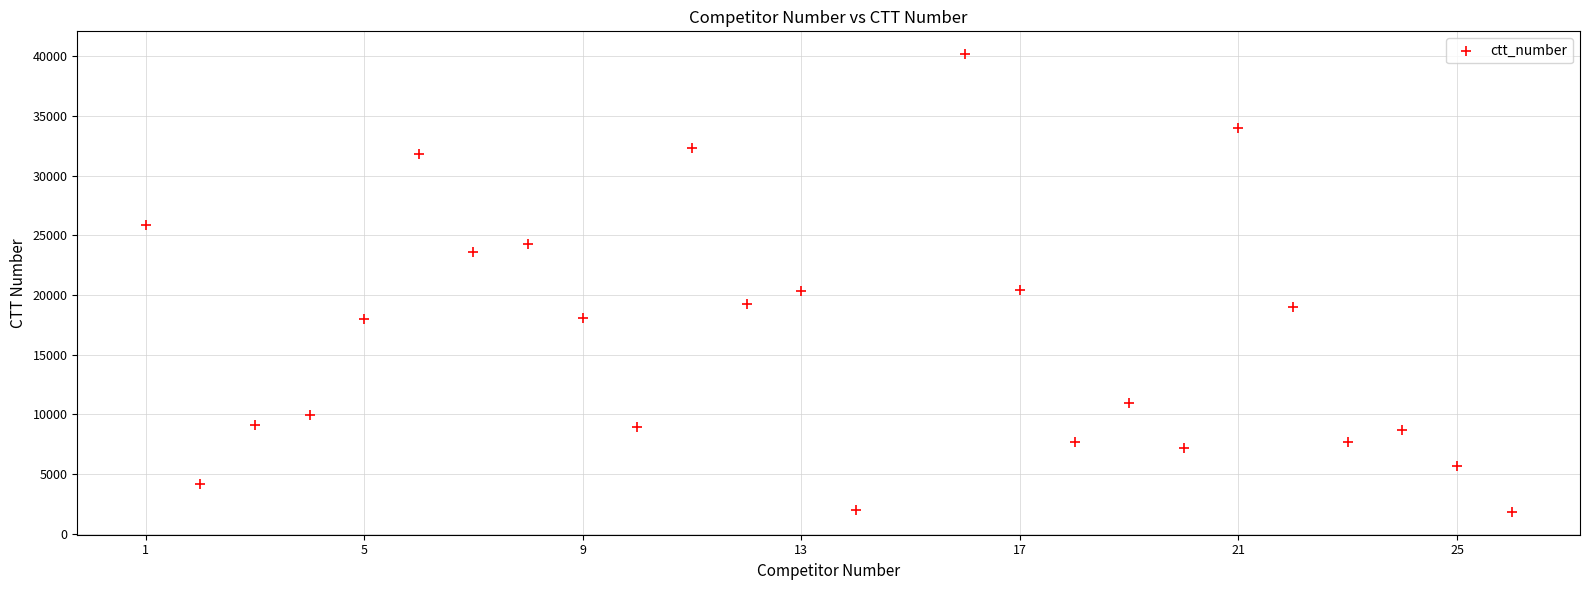

What is the range of X values (max minus min)?

25